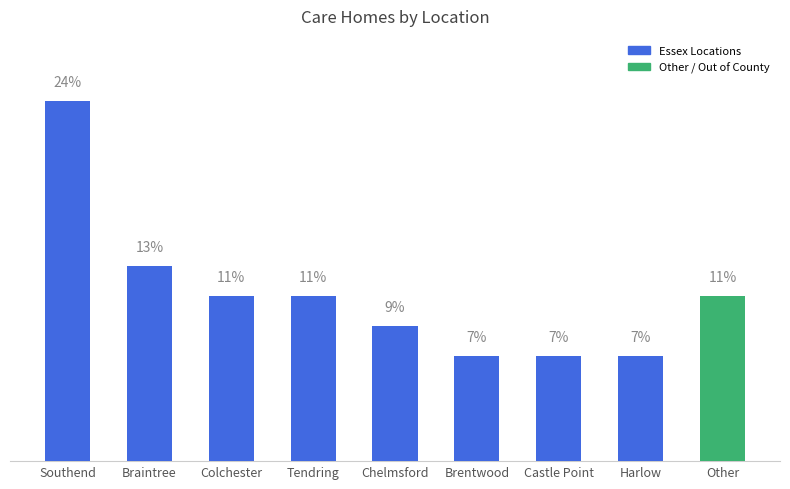

At which label is the value closest to 15?

Braintree